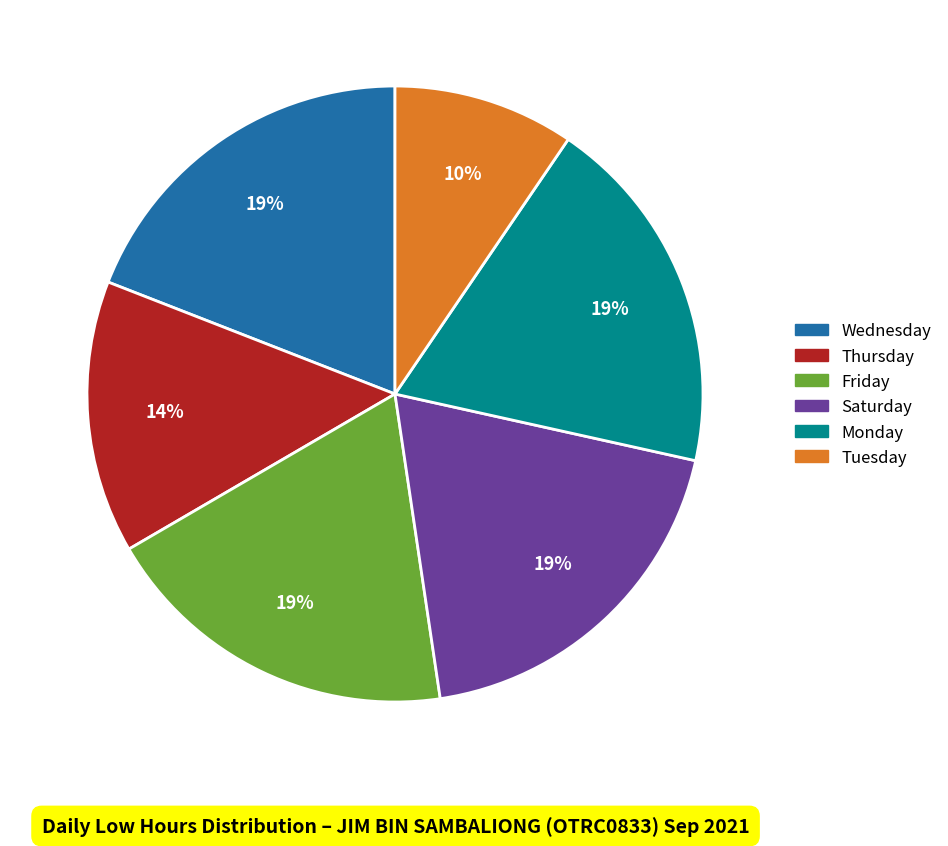

How many slices are in this pie chart?

6